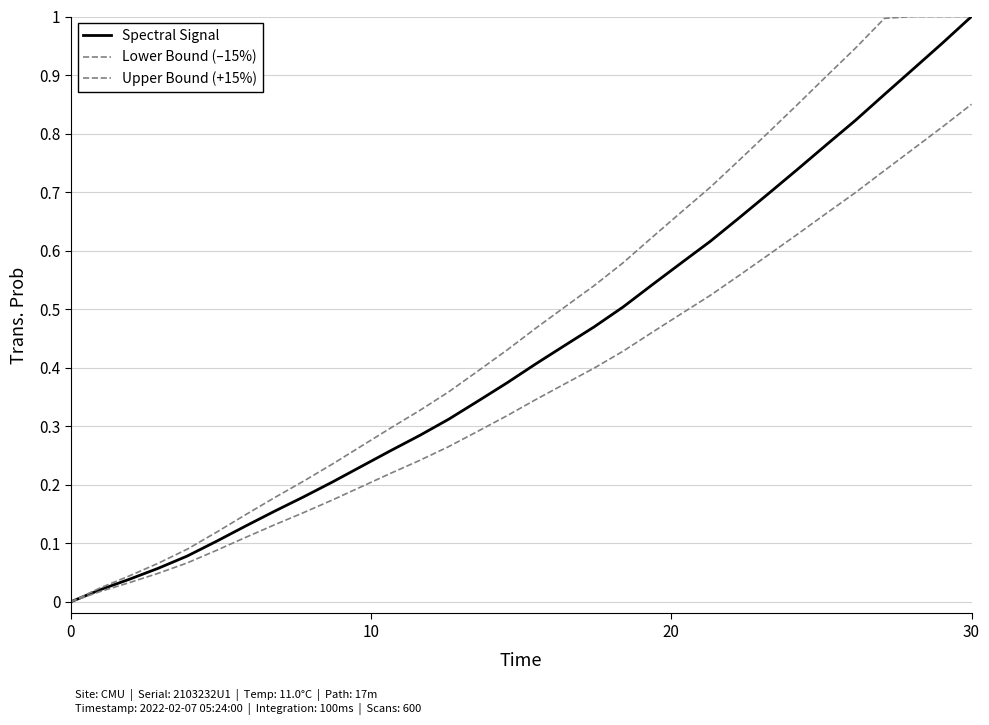

How many values in the Upper Bound (+15%) series exceed 0?

31